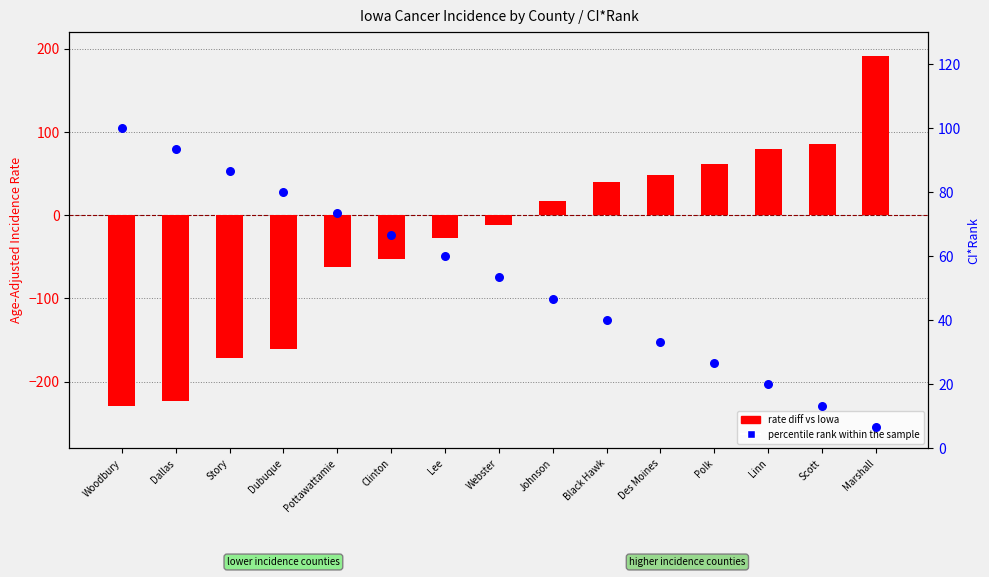

What are all the series names shown in the legend?

rate diff vs Iowa, percentile rank within the sample